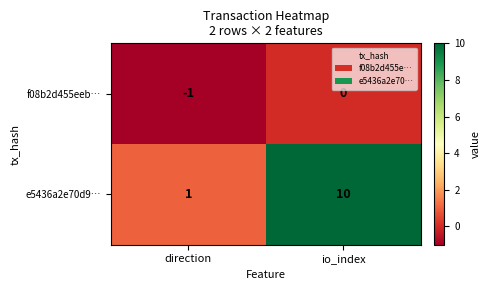

What is the sum of all e5436a2e70d9… values?

11